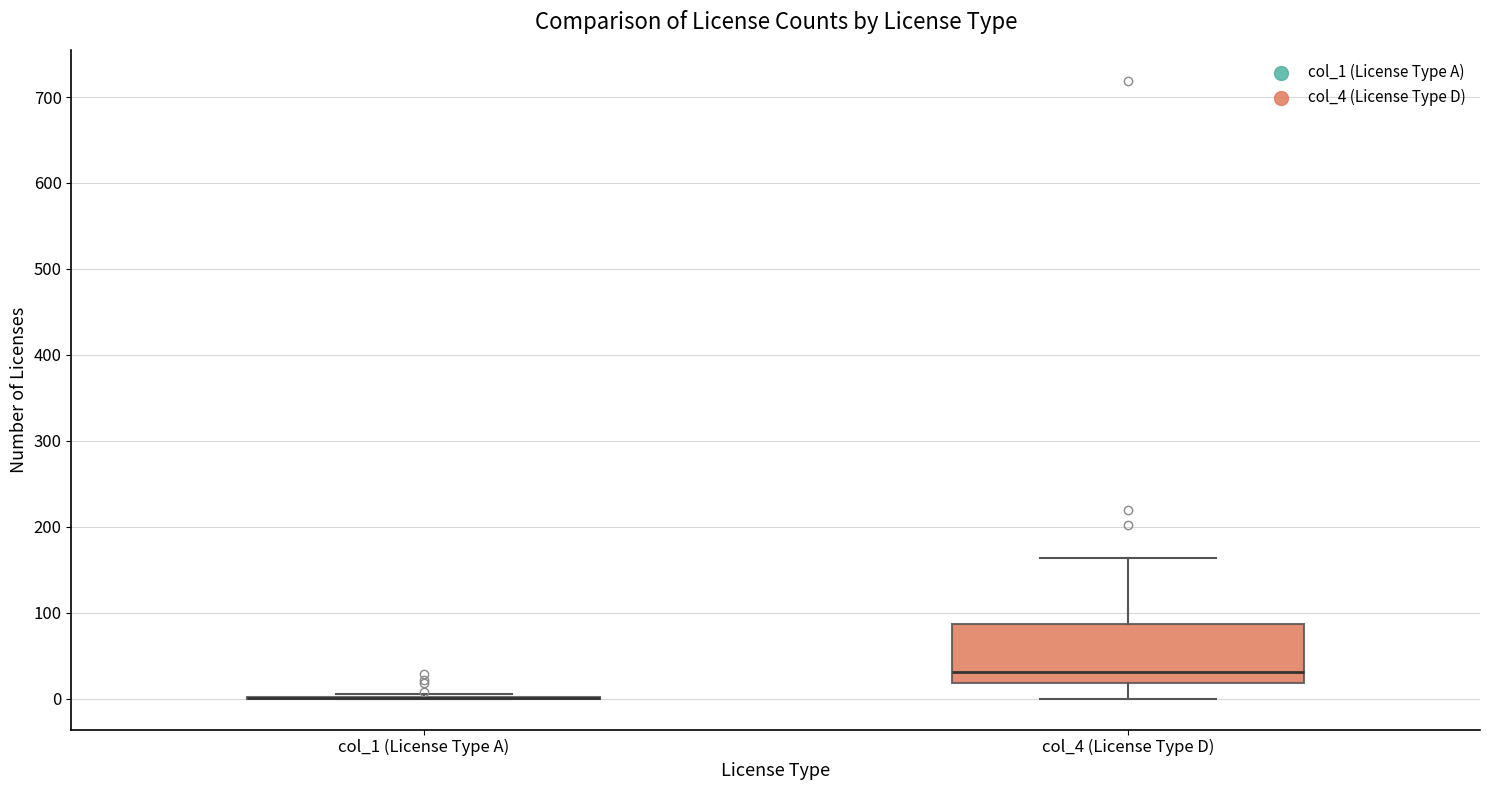

Reading left to right, read every box against the y-axis: the position of its median line, the range the box covers, and the ends of its whiskers. The values are not printed on the chart, so give them approximately, as read against the axis.

col_1 (License Type A): box collapsed to a line at 0, whiskers 0 to 10
col_4 (License Type D): median 30, box 20 to 90, whiskers 0 to 160